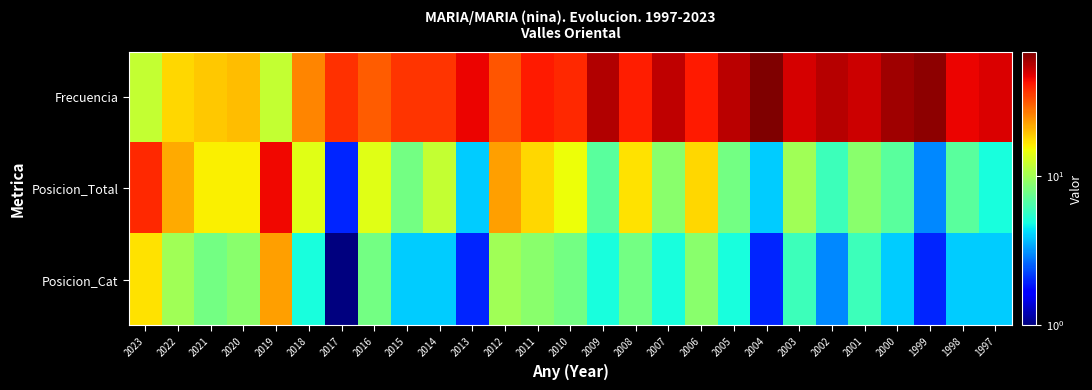

Rank the series at 2004 from highest to lowest value.

Frecuencia, Posicion_Total, Posicion_Cat